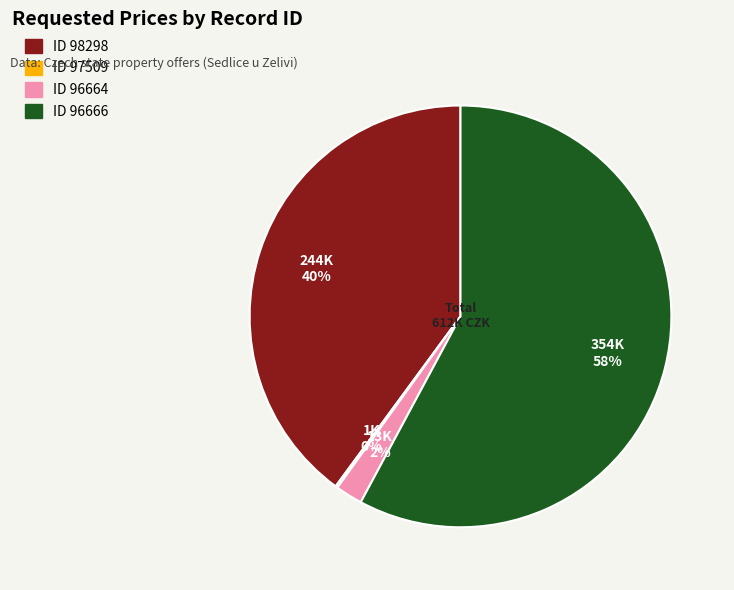

To the nearest percent, what is the difference between the largest and smallest slice percentages?

58%